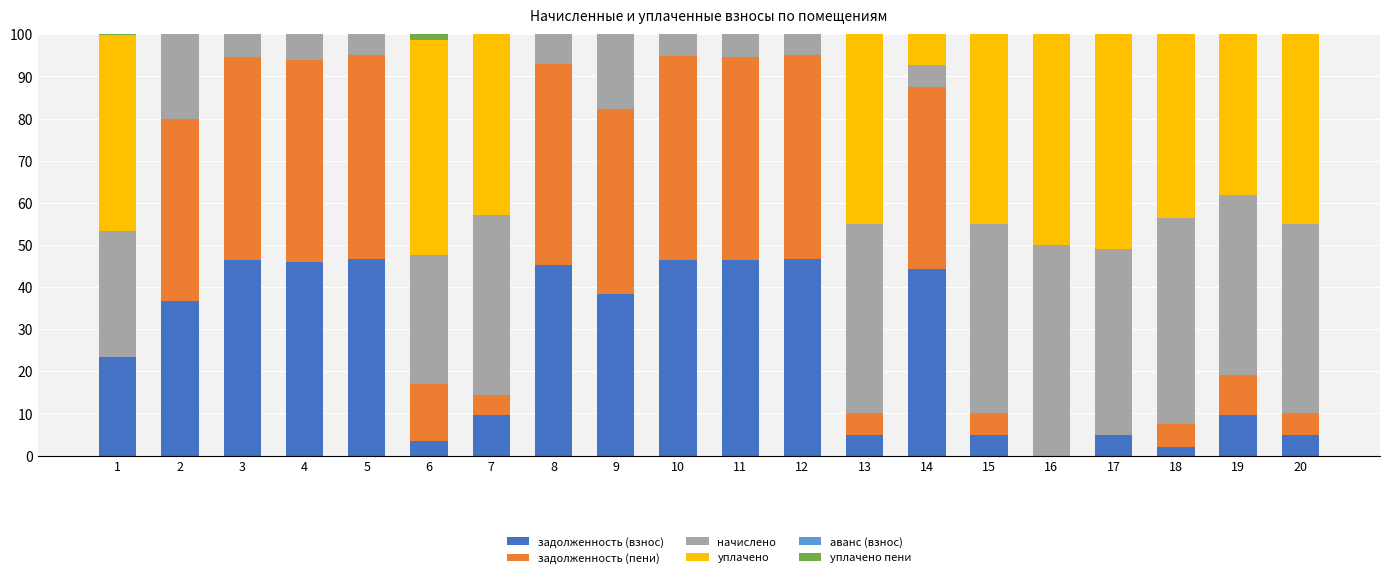

What is the total value across all series at 2?

100.0